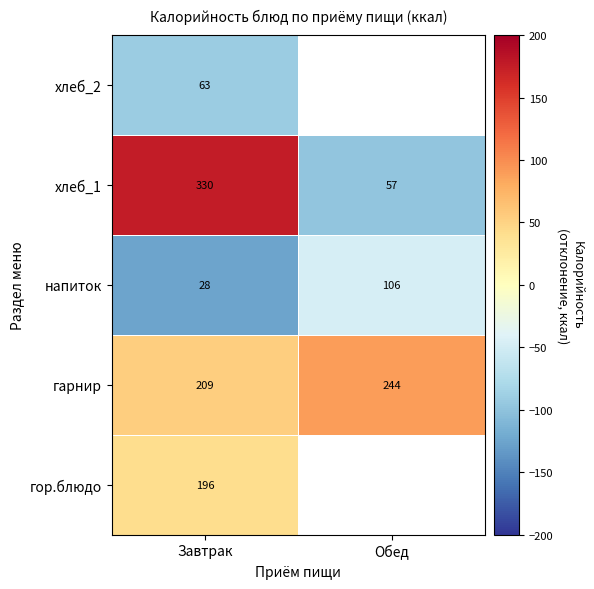

Is the value of напиток at Обед greater than the value of хлеб_1 at Завтрак?

No